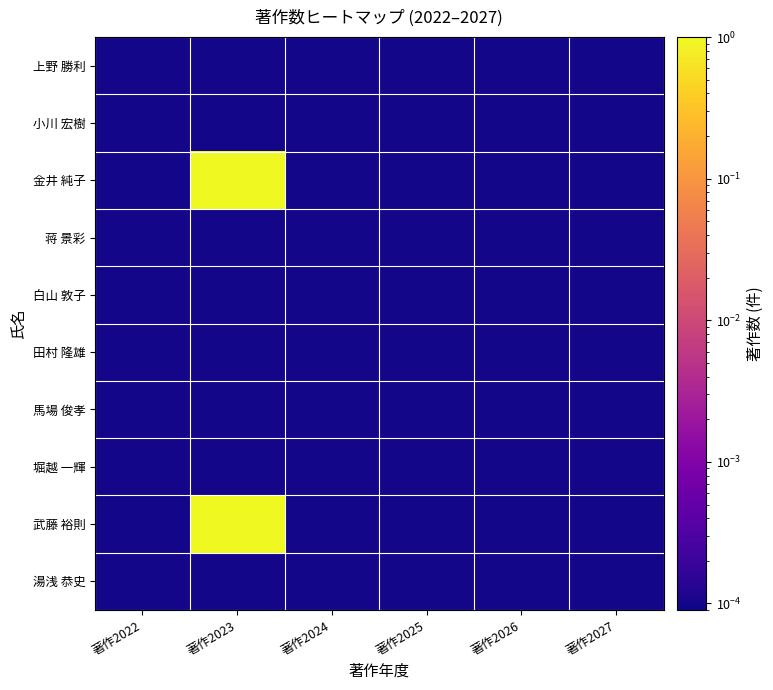

How many series are shown in this chart?

10